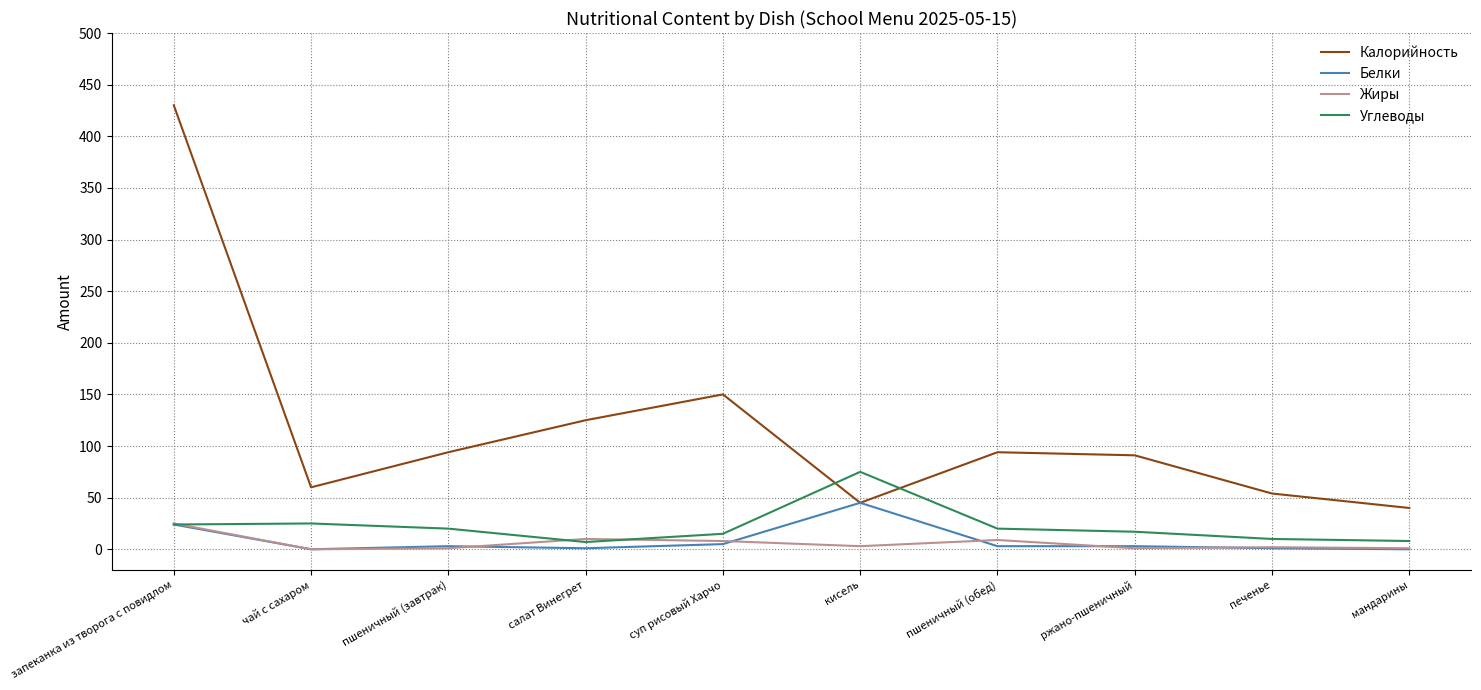

What is the difference between the maximum and minimum values in the Углеводы series?

68